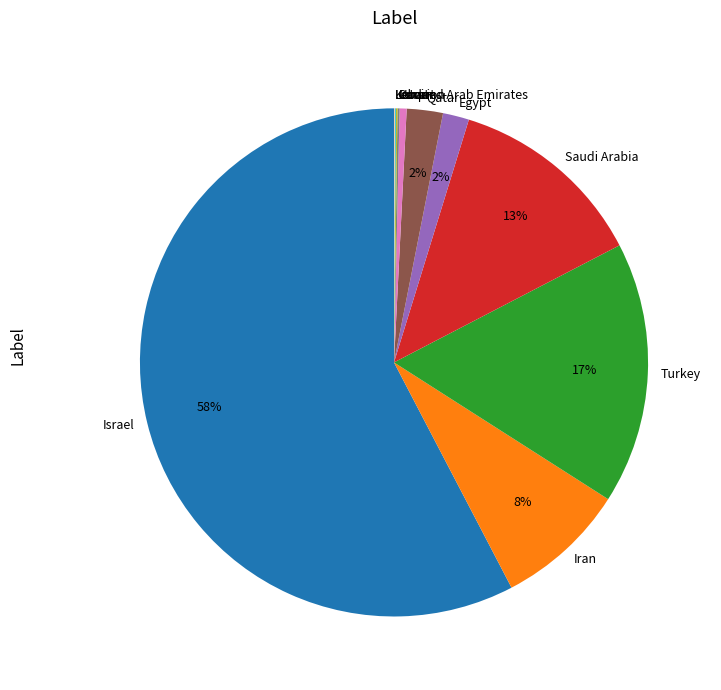

Is there any slice that represents more than half of the pie?

Yes